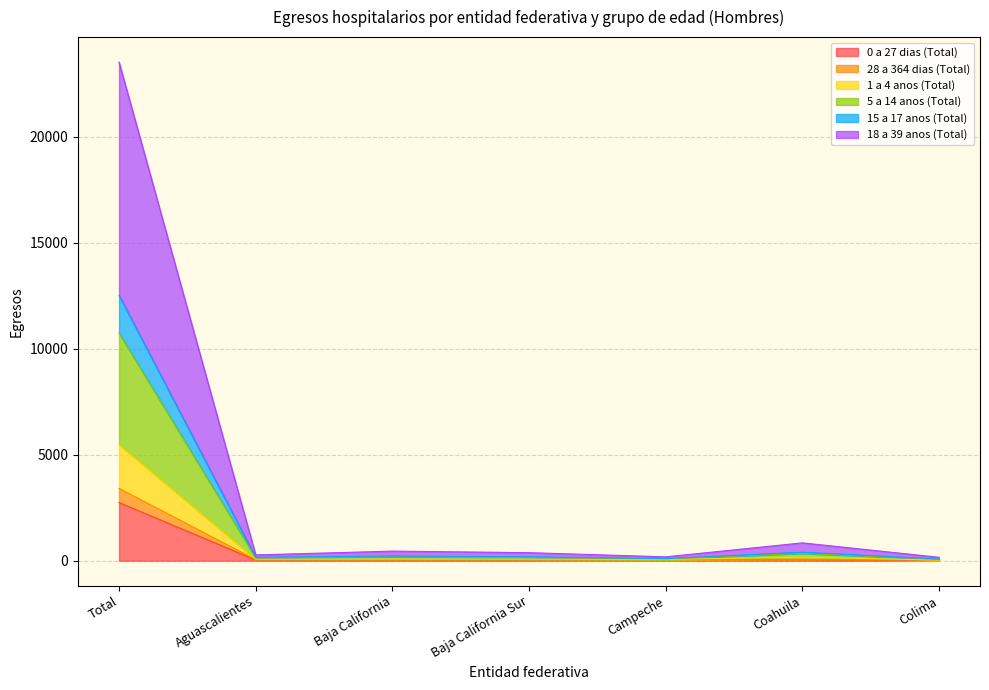

What is the lowest value of the 1 a 4 anos (Total) series?

69